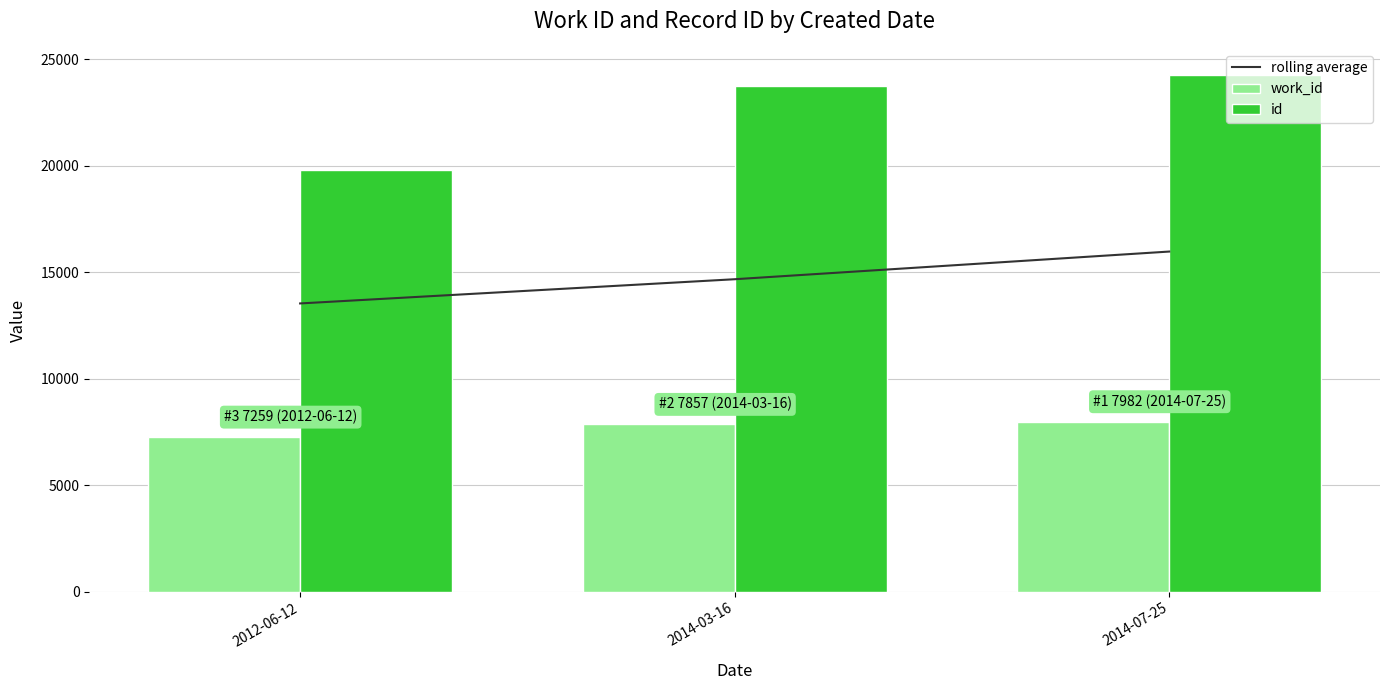

Which series has the largest total across all categories?

id